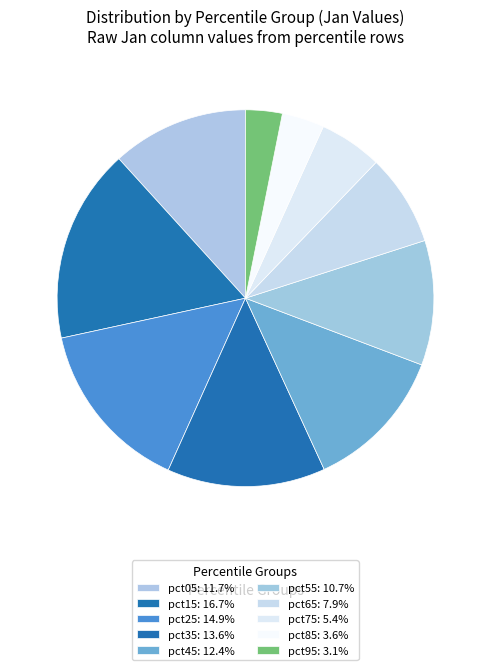

Which slice is the smallest?

pct95